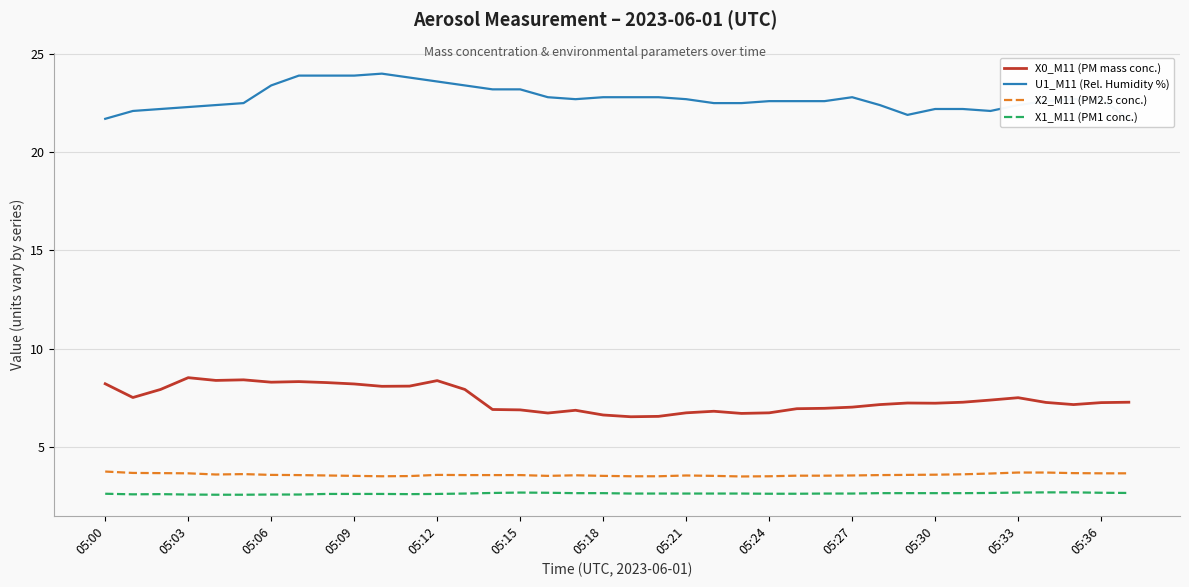

Does the chart display data point markers on the line(s)?

No